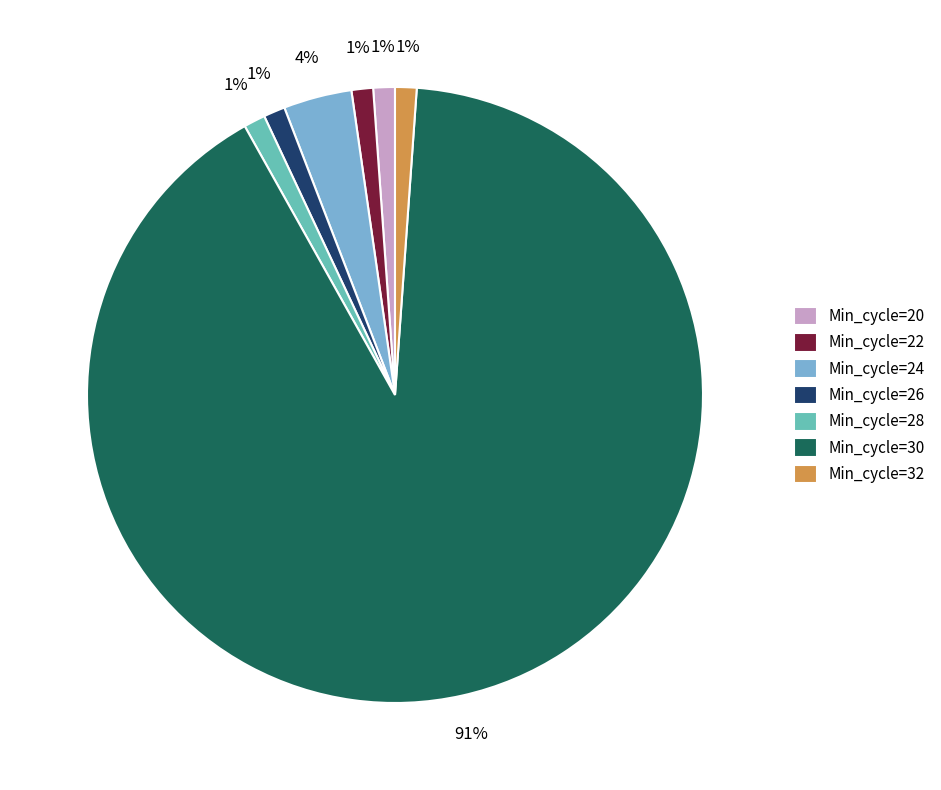

Count the number of slices in the pie.

7